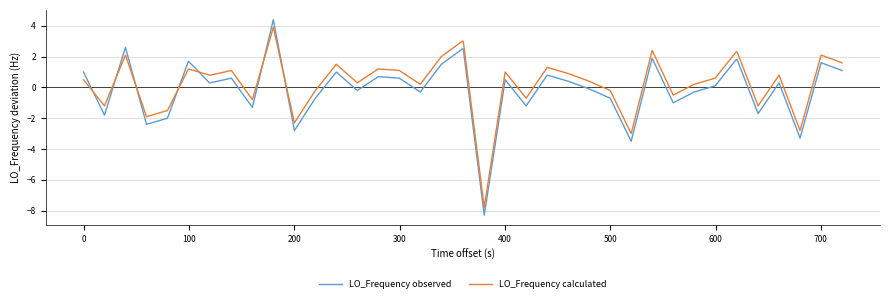

Which series has the largest range (max minus min)?

LO_Frequency observed